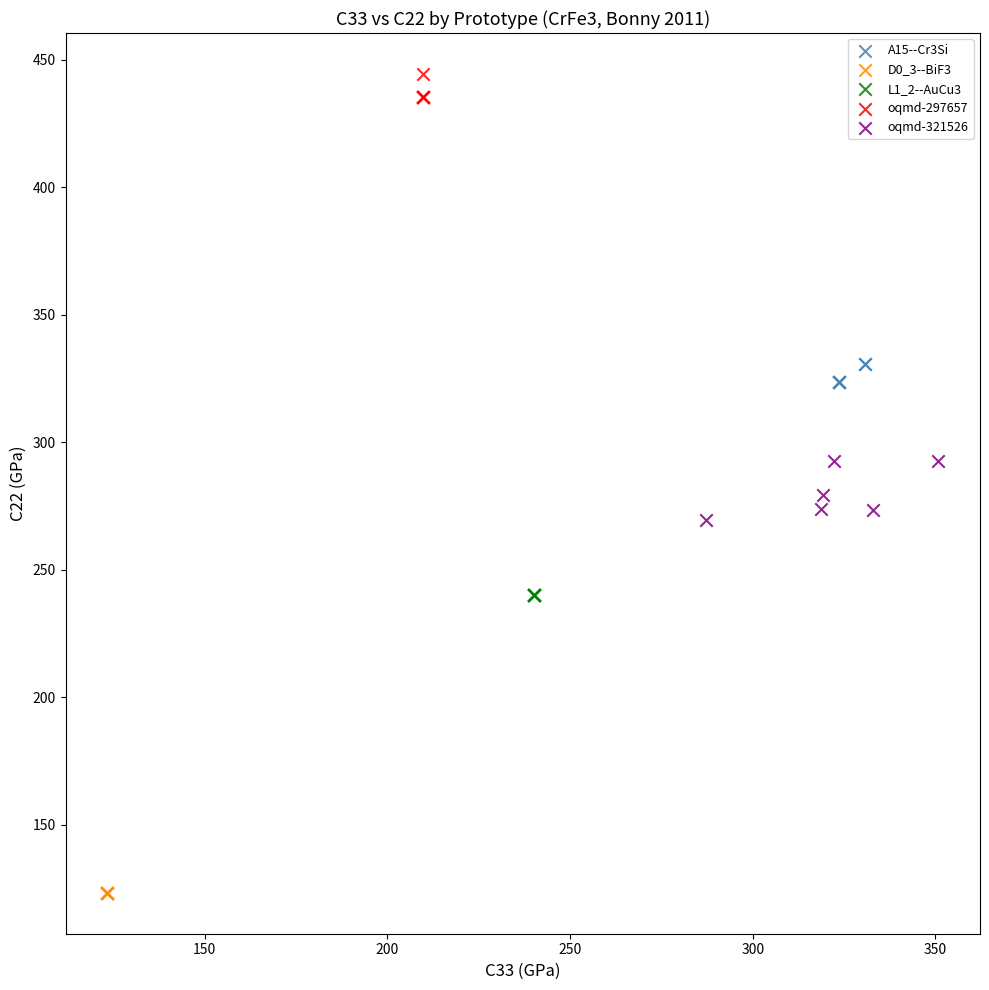

Which series reaches the minimum Y coordinate?

D0_3--BiF3